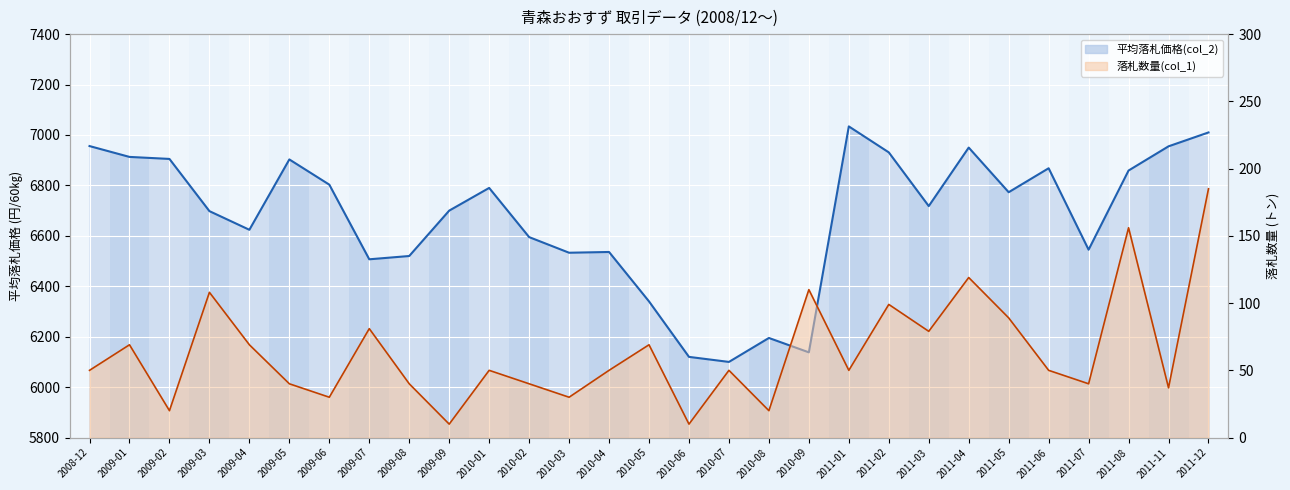

Rank the series by their maximum value, from lowest to highest.

落札数量(col_1), 平均落札価格(col_2)